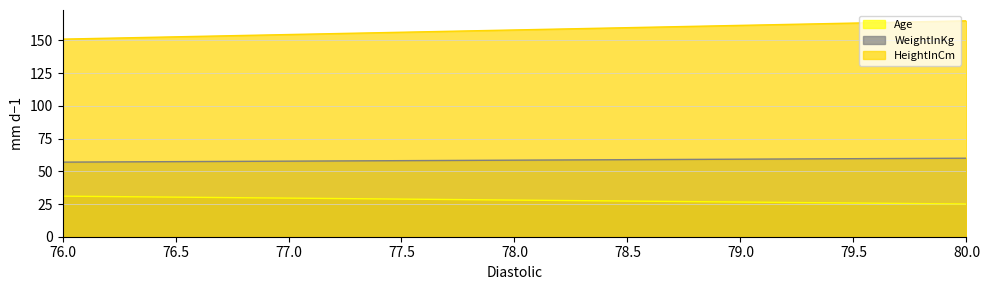

Between 80 and 76, which series saw the biggest shift?

HeightInCm